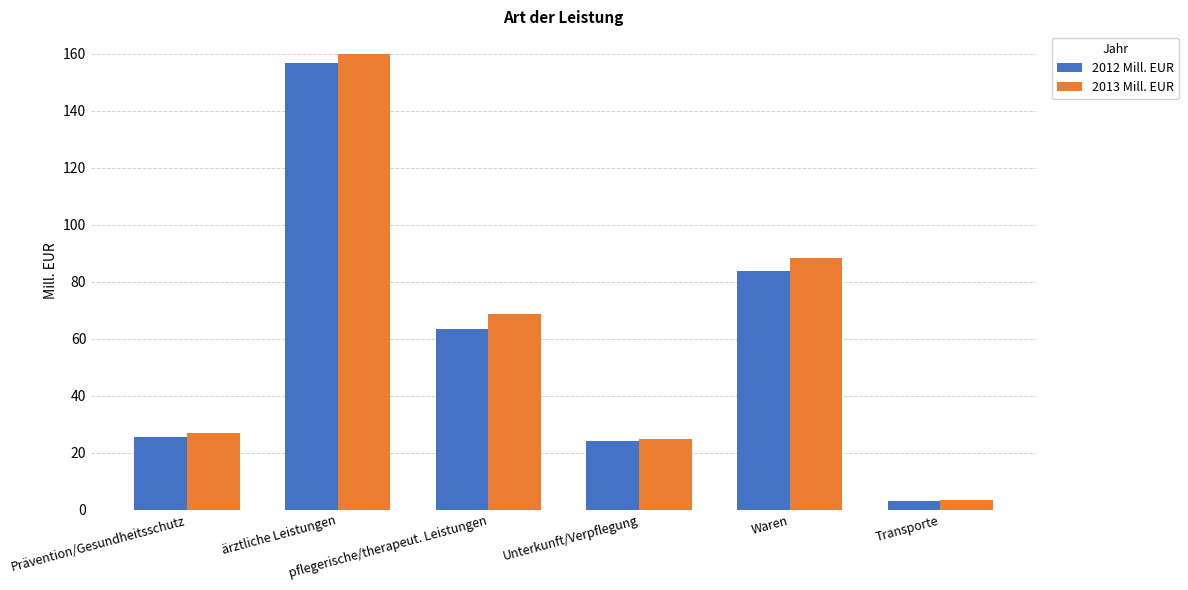

How many series are shown in this chart?

2